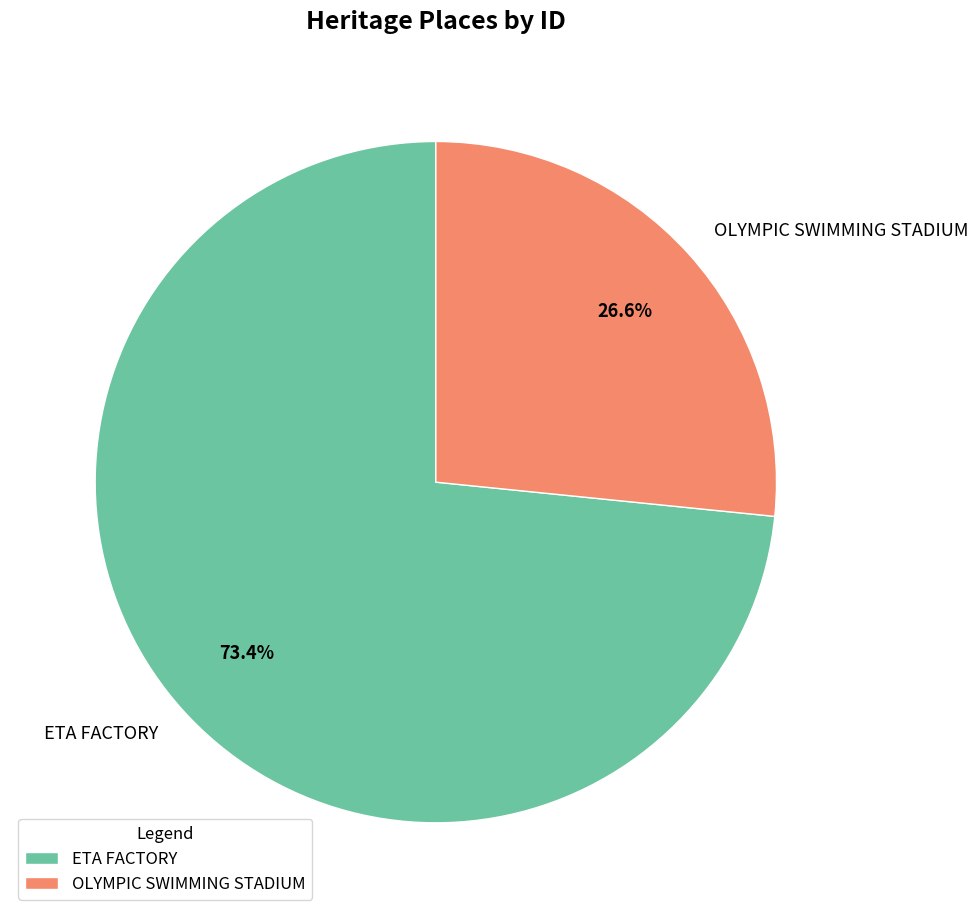

What is the total percentage of ETA FACTORY and OLYMPIC SWIMMING STADIUM?

100.0%